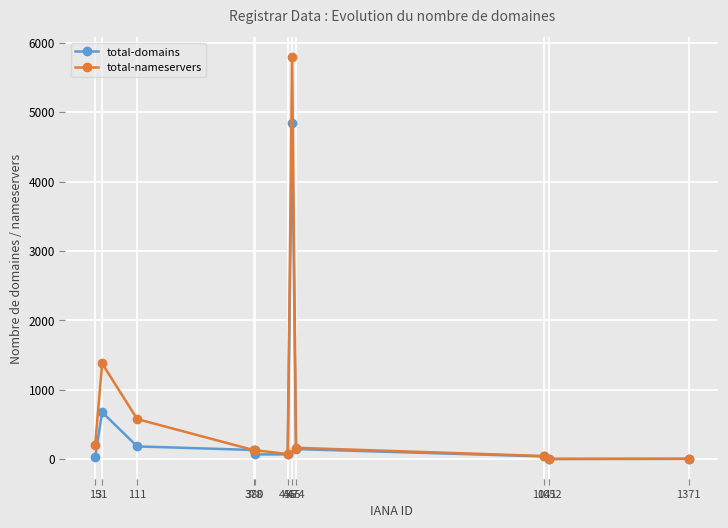

What is the maximum value shown in the chart?

5789